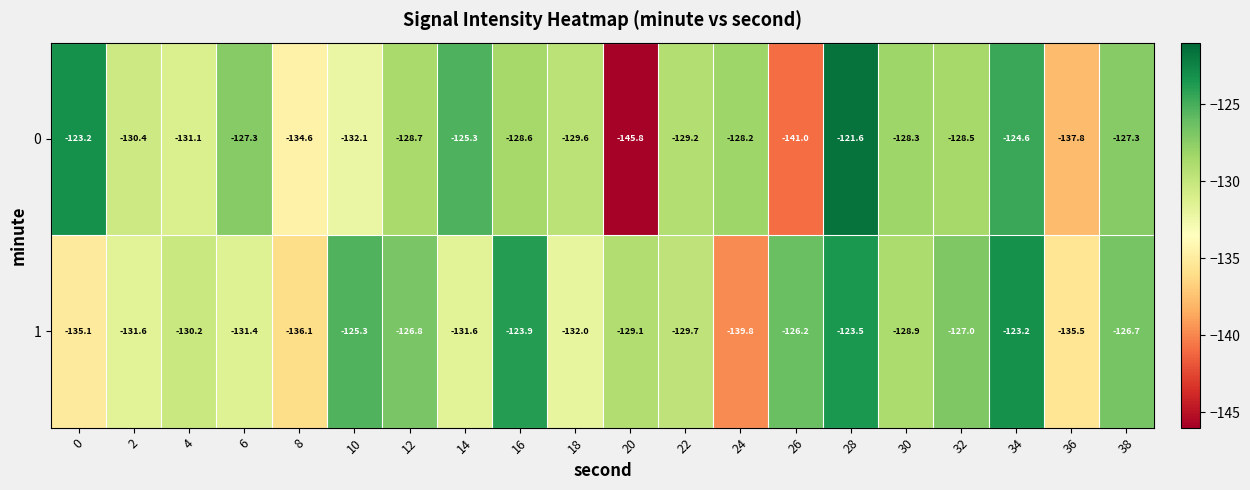

Which series has the largest total across all categories?

1